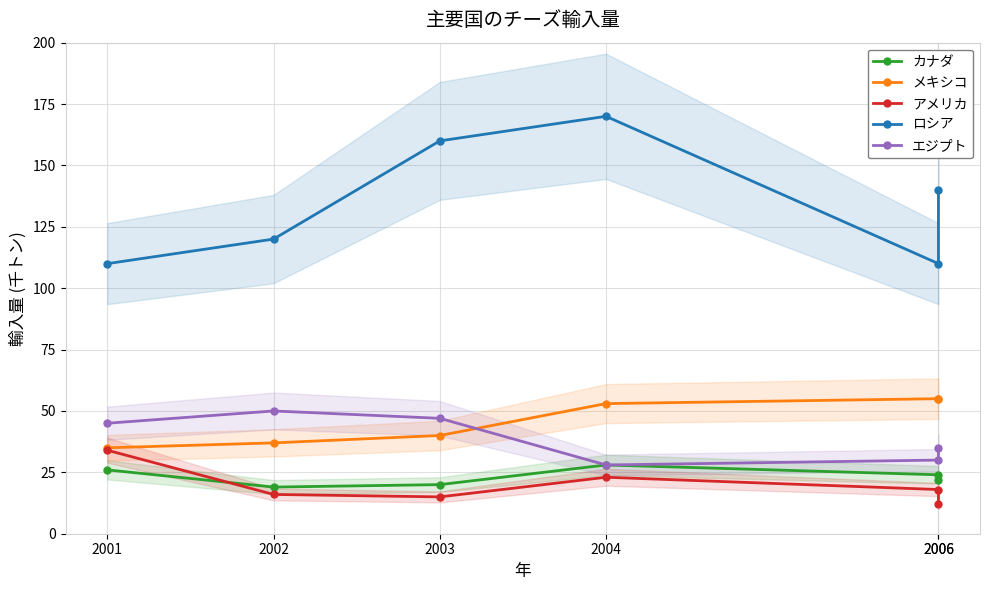

Rank the series by their maximum value, from highest to lowest.

ロシア, メキシコ, エジプト, アメリカ, カナダ